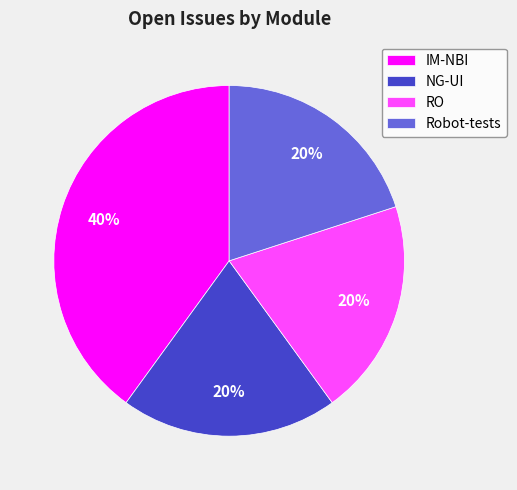

Is the sum of NG-UI and RO greater than half?

No